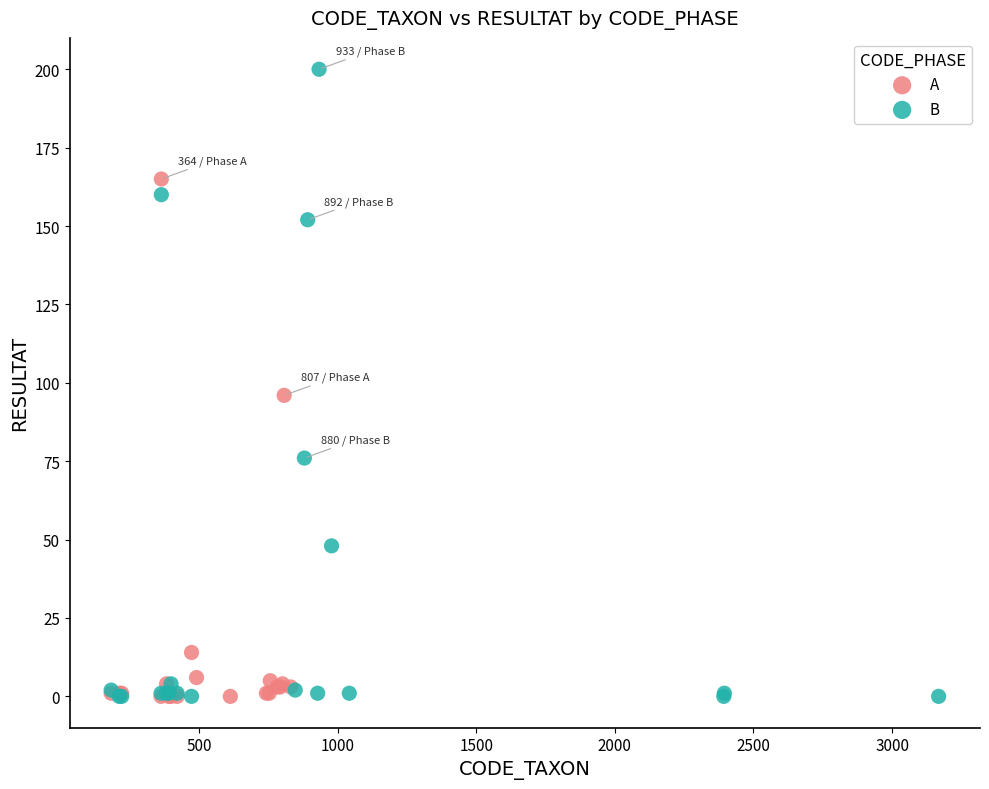

Which series has the largest Y range (max minus min)?

B